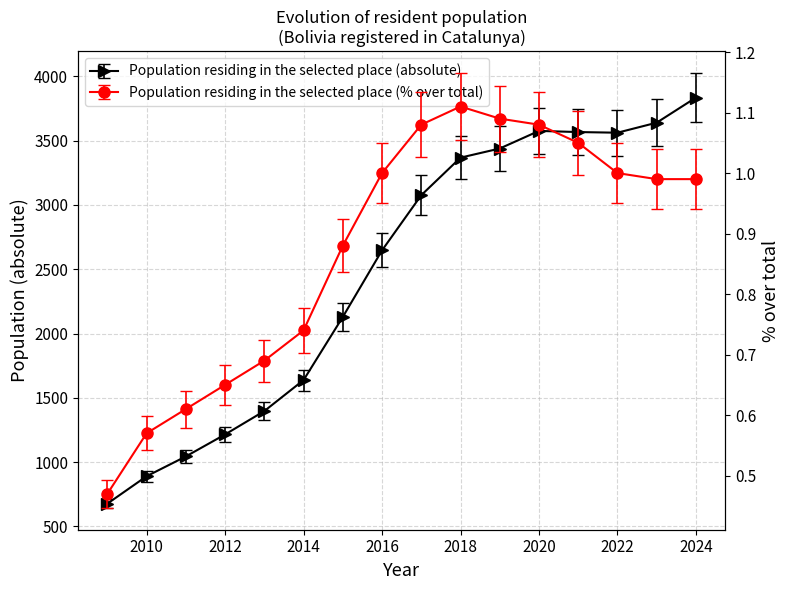

How many lines are shown in the chart?

2